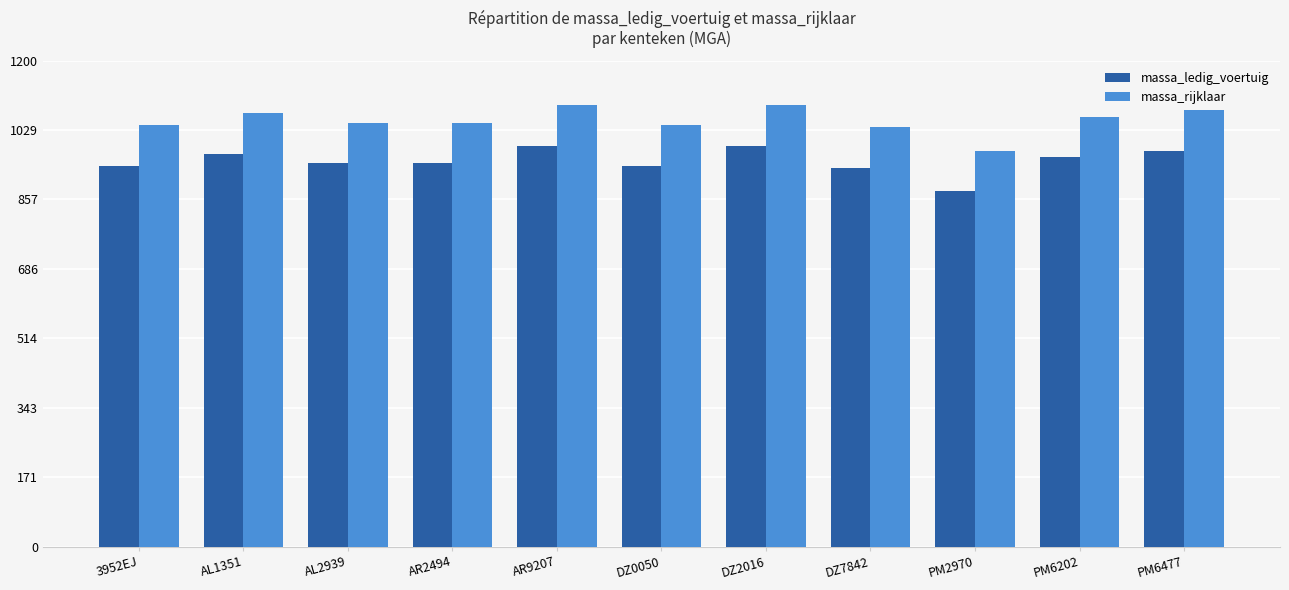

What is the label of the 7th bar from the left?

DZ2016